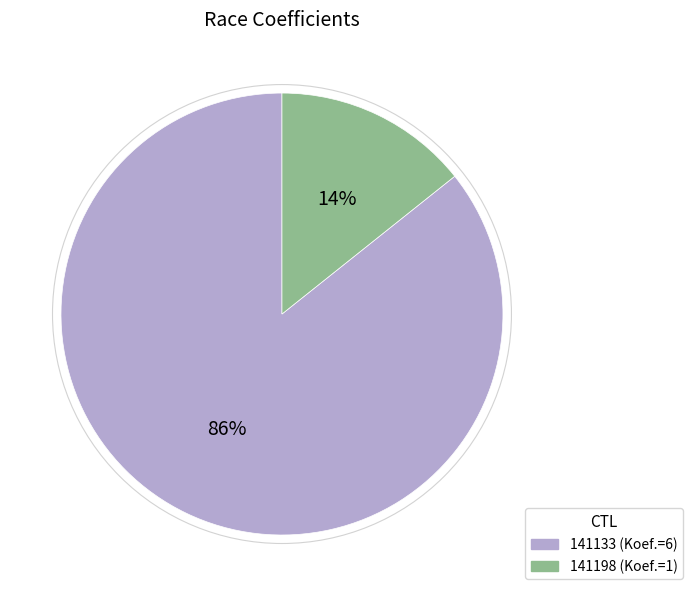

Which has a higher value, 141133 or 141198?

141133